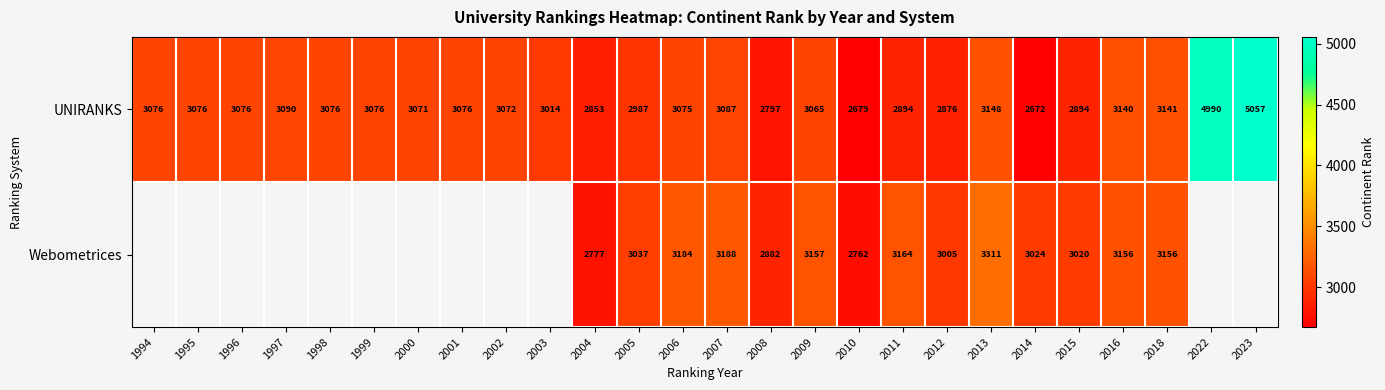

How many series are shown in this chart?

2